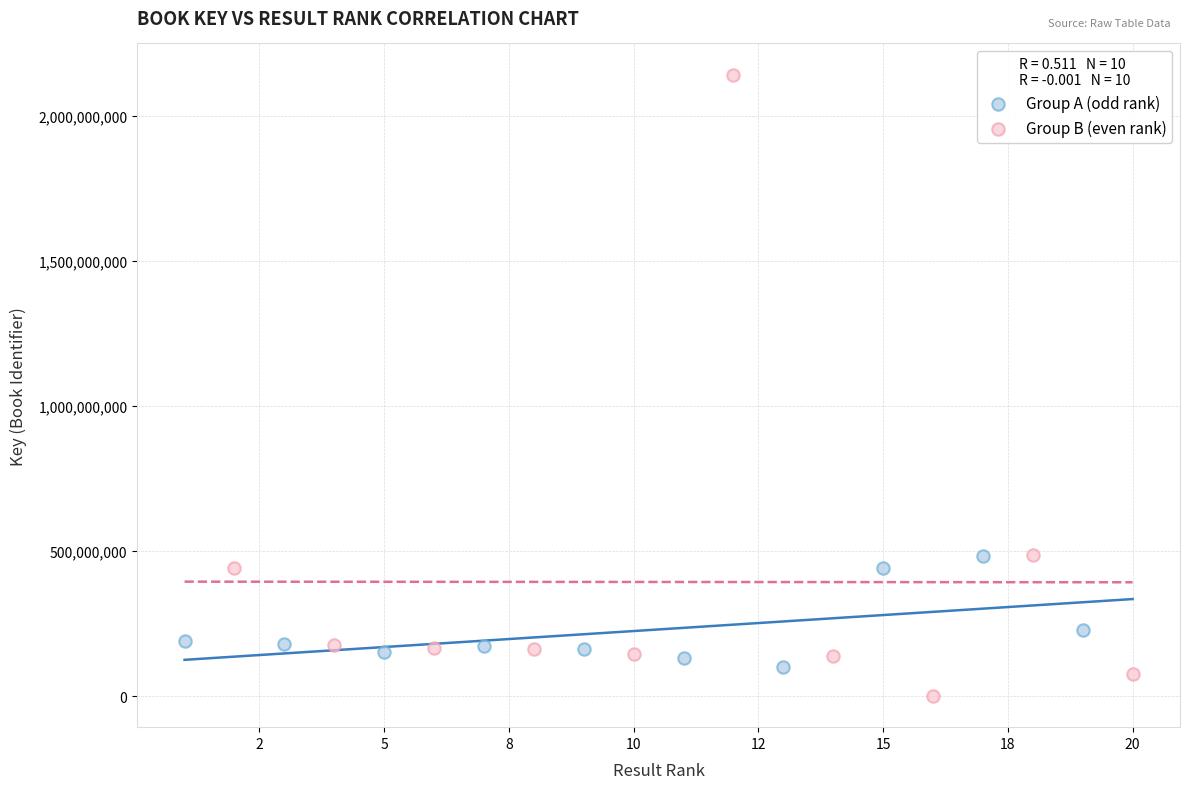

Which series contains the highest Y value?

Group B (even rank)